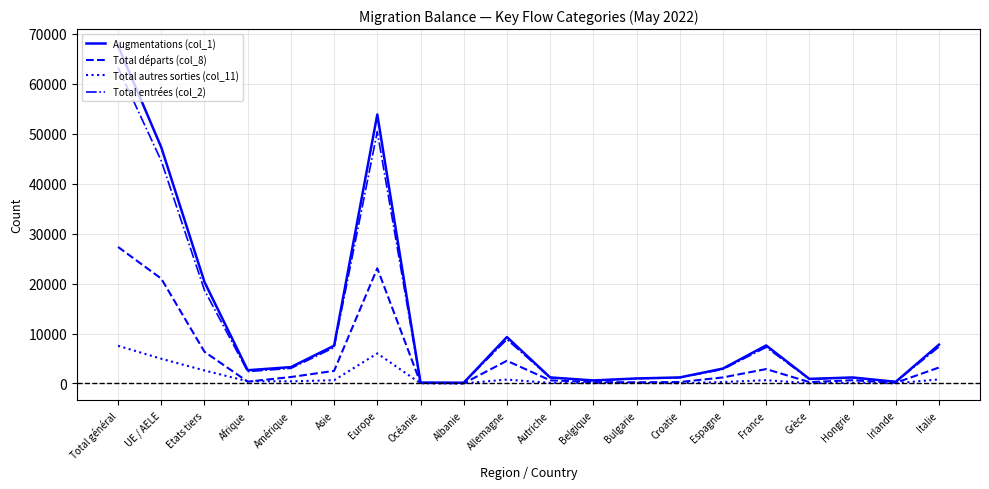

List the series in order of their peak value, highest first.

Augmentations (col_1), Total entrées (col_2), Total départs (col_8), Total autres sorties (col_11)